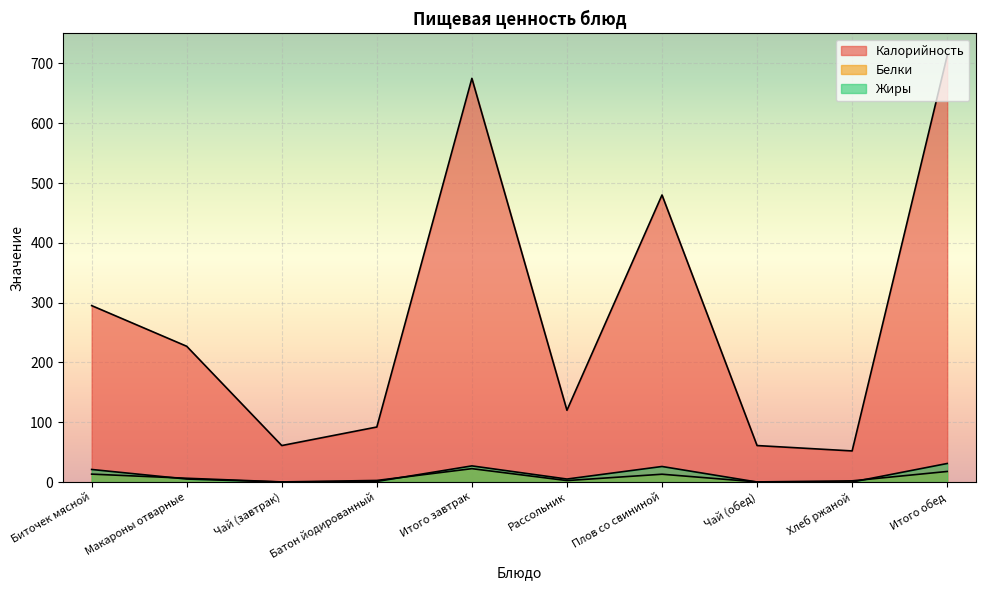

Rank the series at Биточек мясной from lowest to highest value.

Белки, Жиры, Калорийность